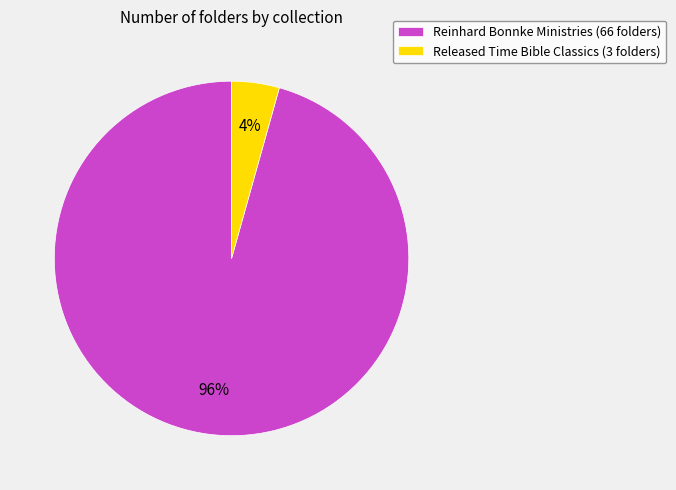

What is the majority slice?

Reinhard Bonnke Ministries (66 folders)